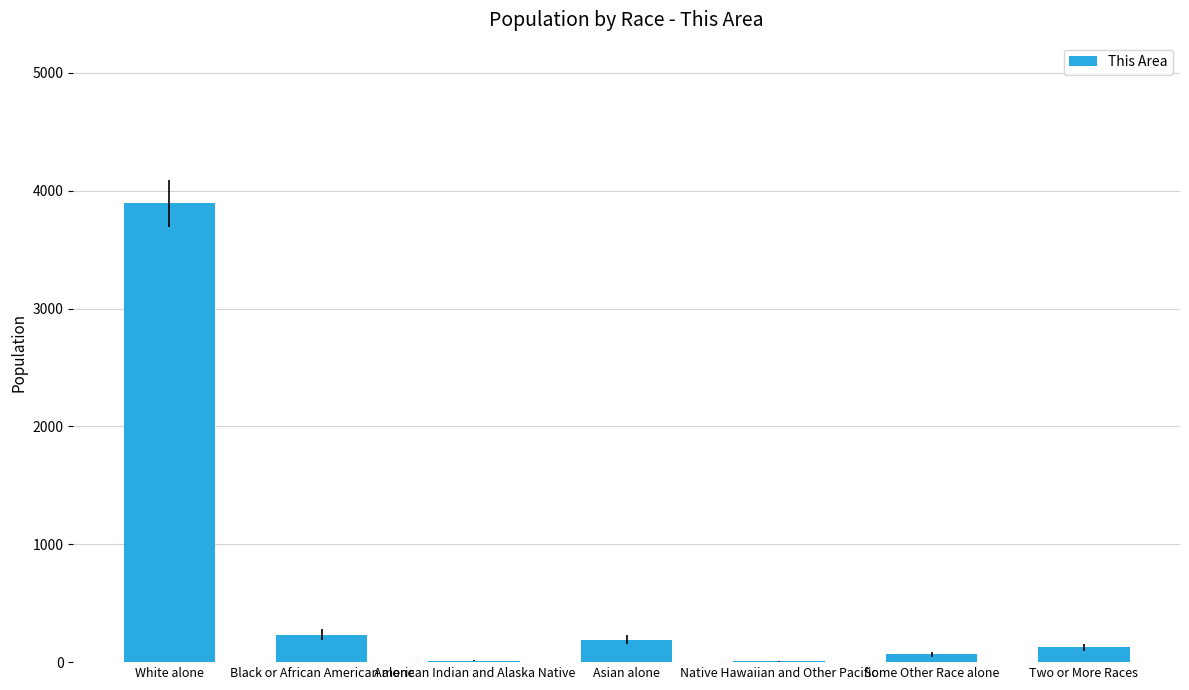

What is the greatest value displayed?

3894